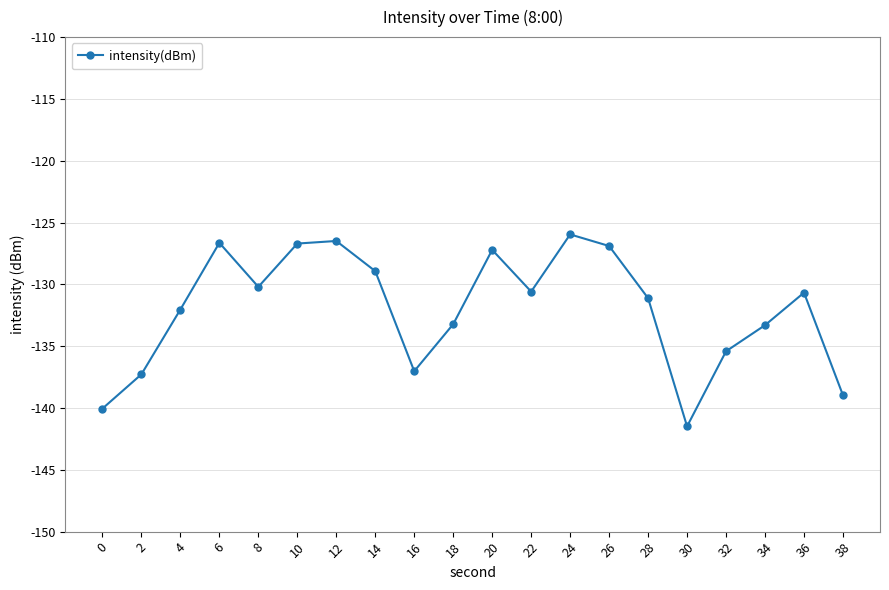

At which label does the data first exceed -130?

6